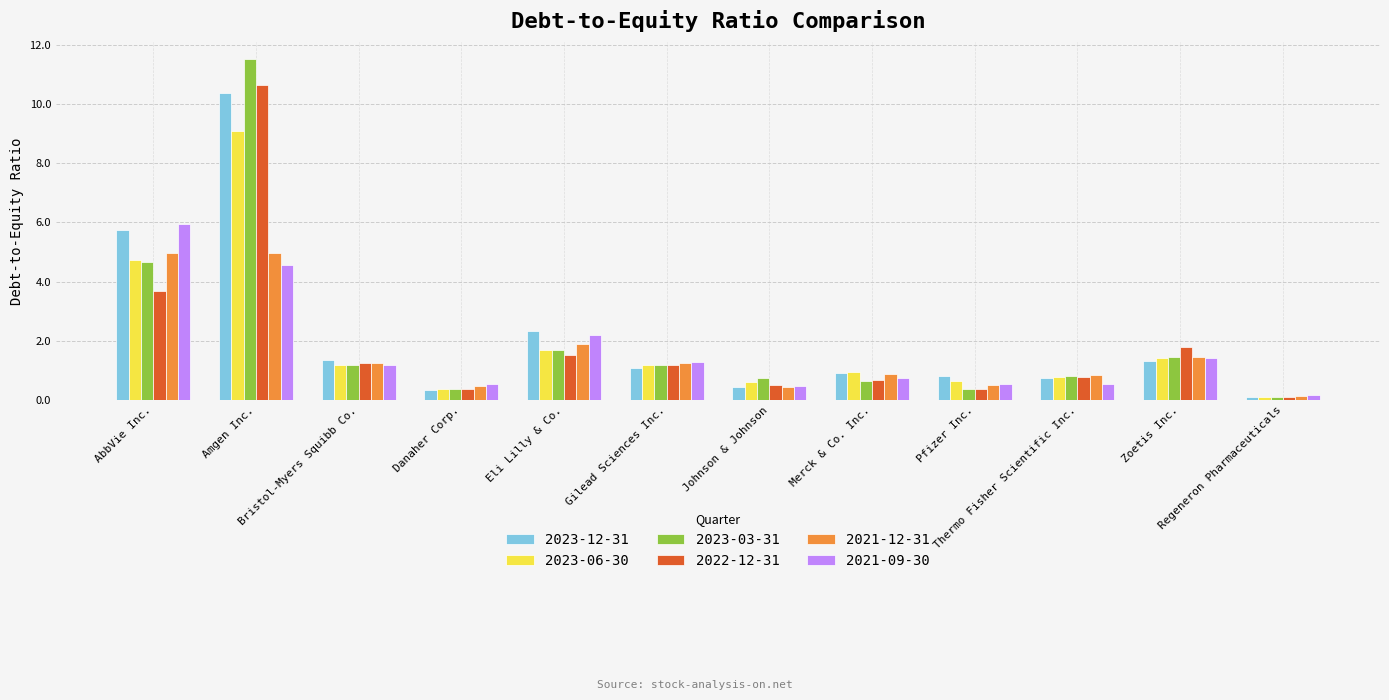

What is the difference between the second highest and minimum values in the 2023-03-31 series?

4.6